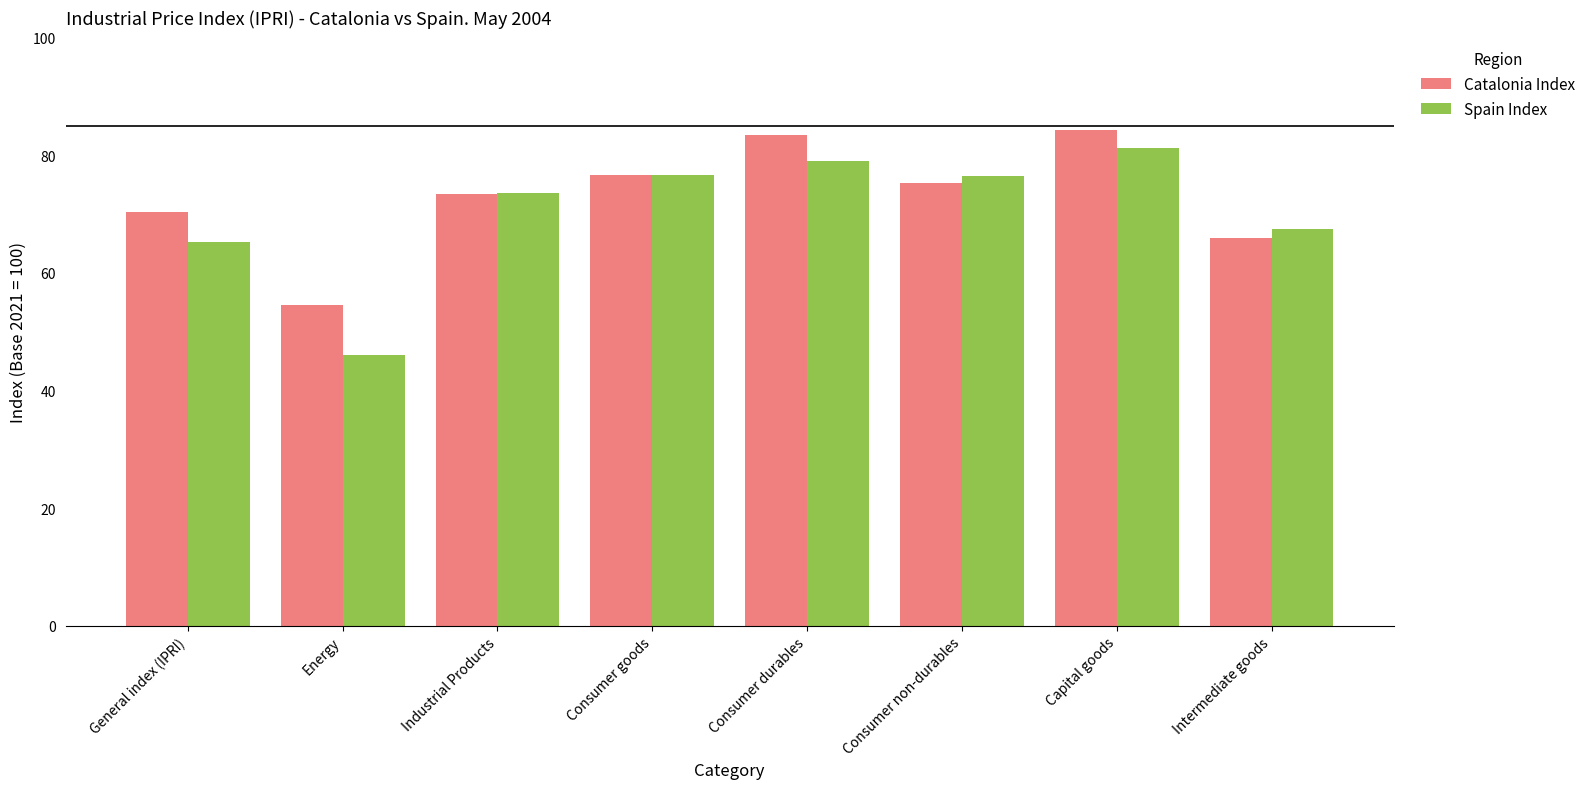

What is the spread (max minus min) of values at General index (IPRI)?

5.2